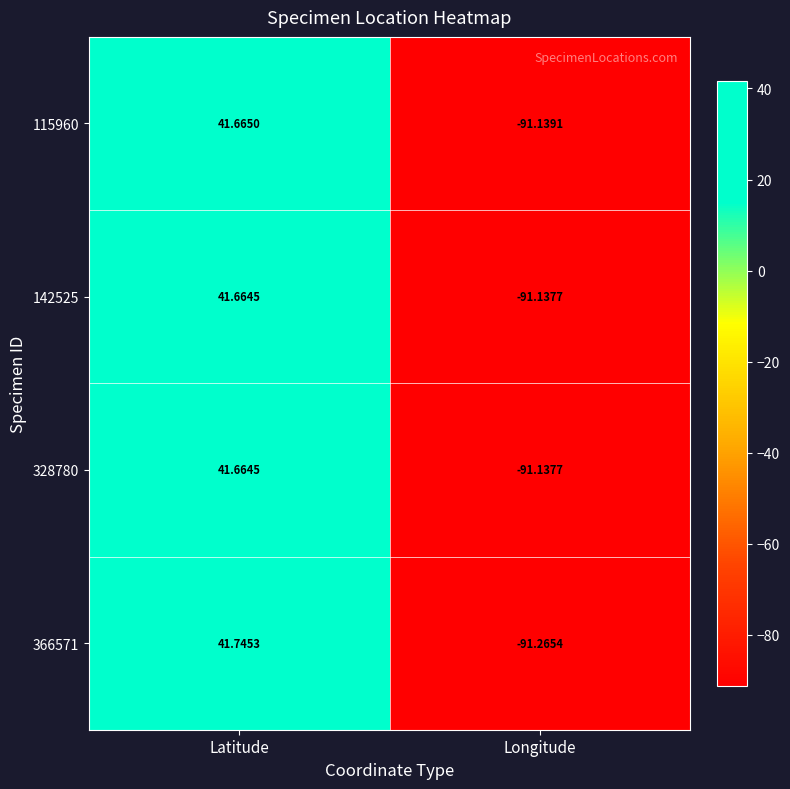

At which label is 142525 closest to -24?

Latitude